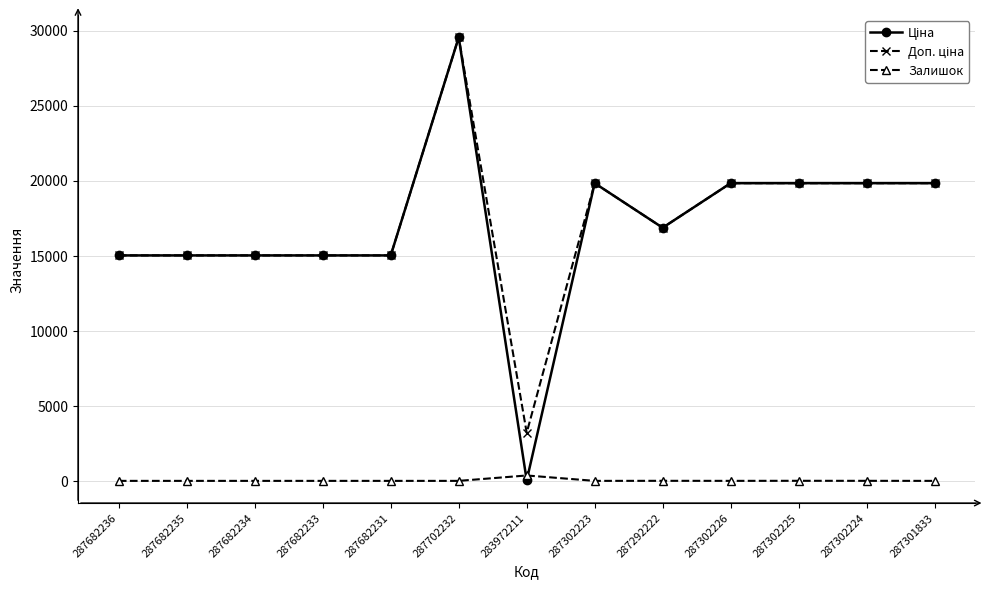

At which category is the sum across all series the highest?

287702232